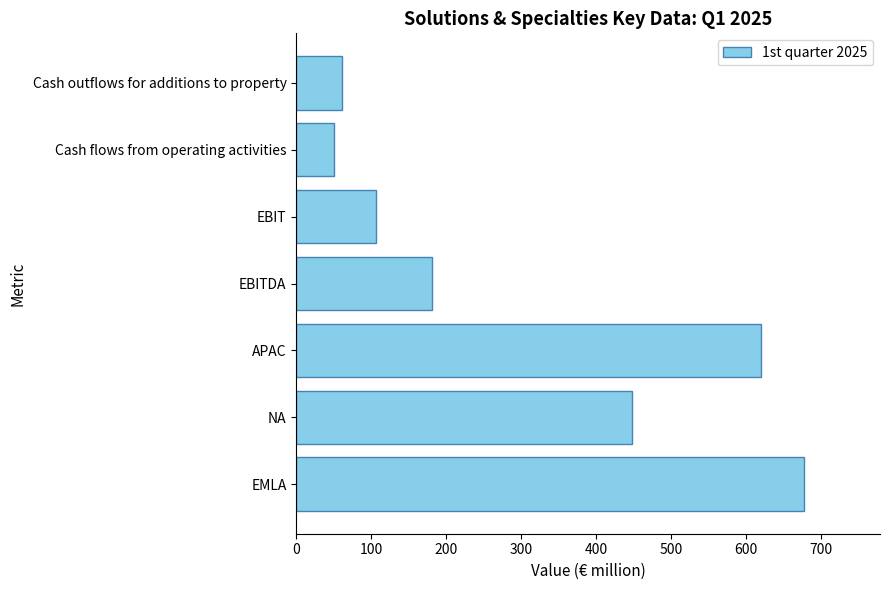

The chart shows a value of 677 at EMLA. True or false?

True